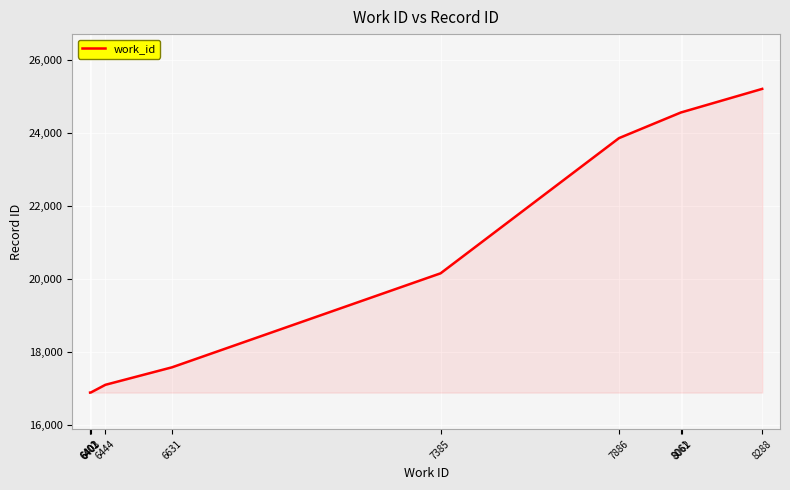

What value does the data have at 6444, to the nearest 100?

17100